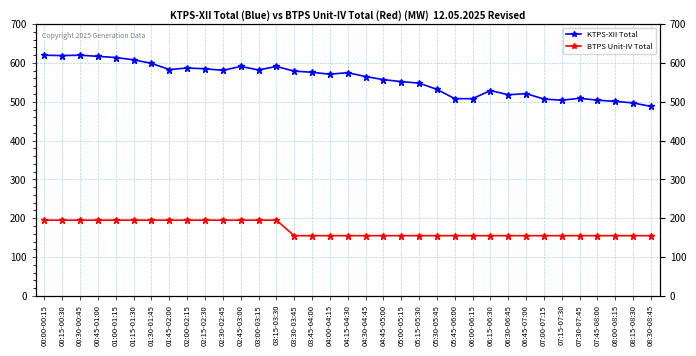

The KTPS-XII Total series shows 620 at 00:00-00:15. True or false?

True